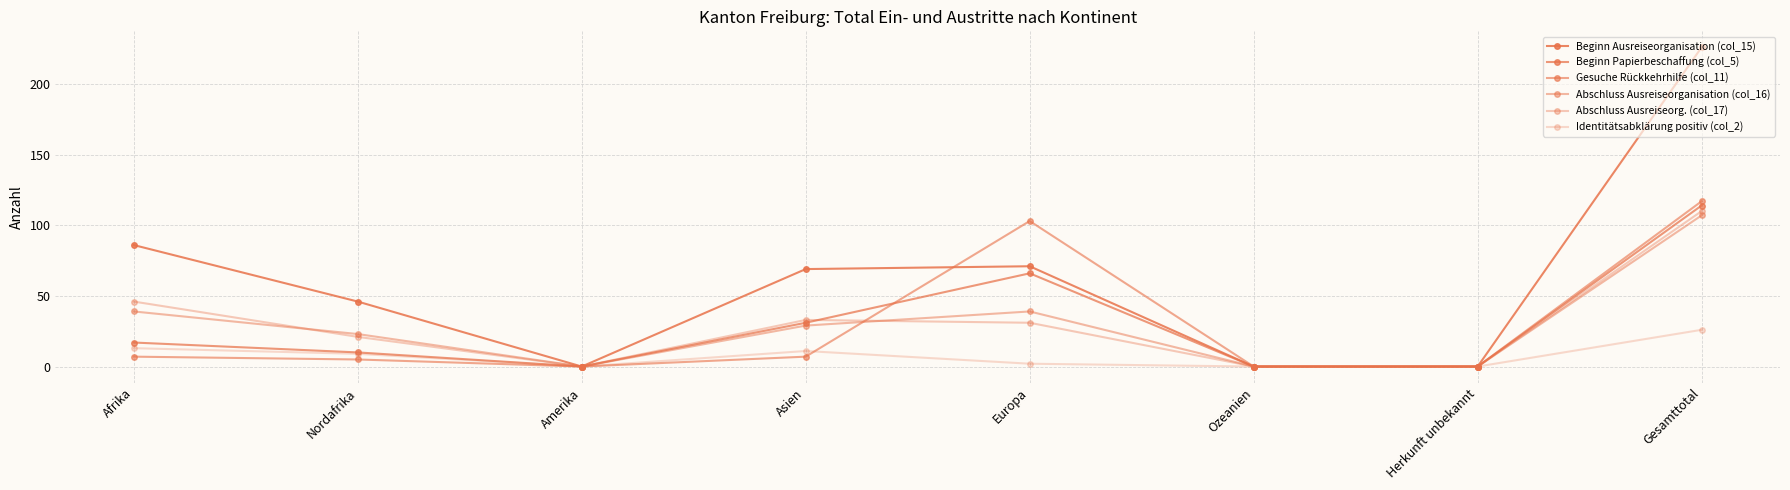

The Gesuche Rückkehrhilfe (col_11) series shows 0 at Ozeanien. True or false?

True